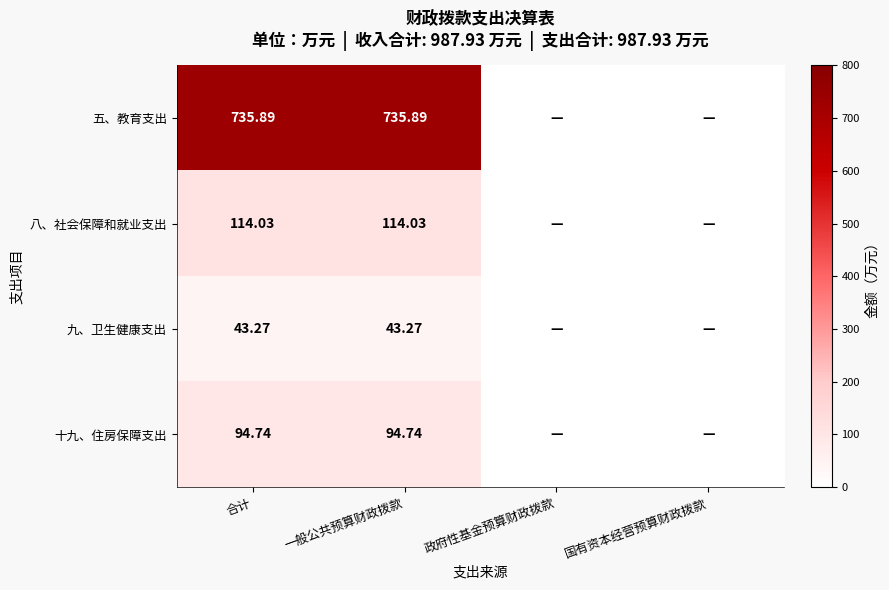

How many categories are shown in the chart?

4